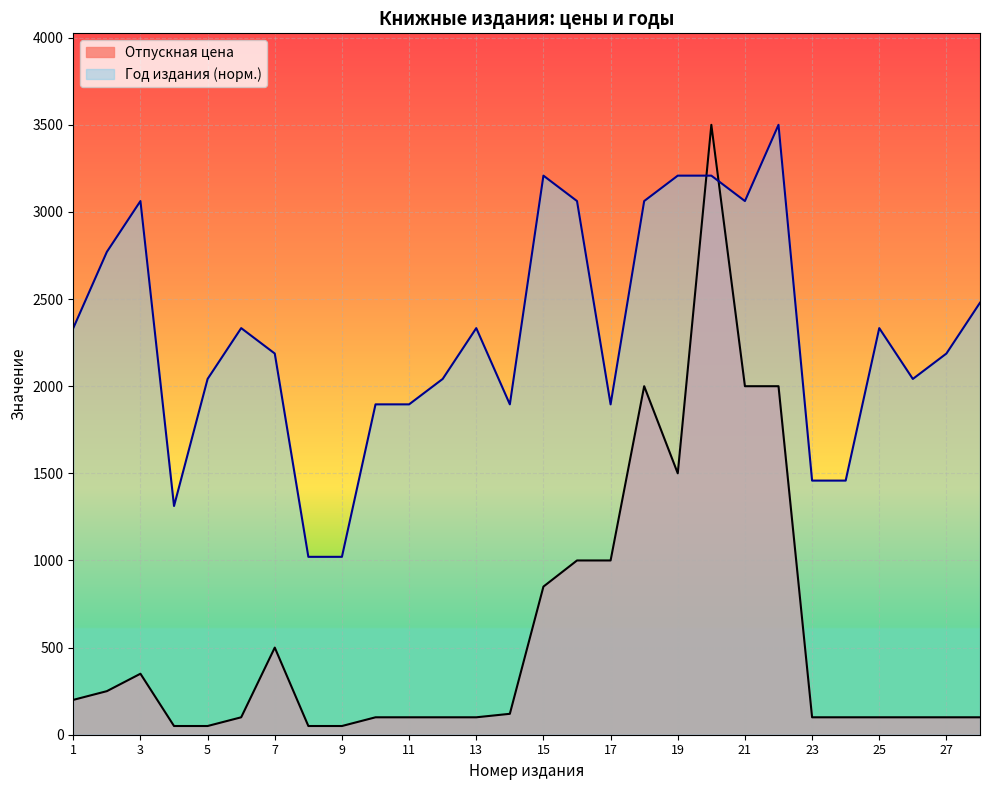

Which label corresponds to the largest value in the chart?

20